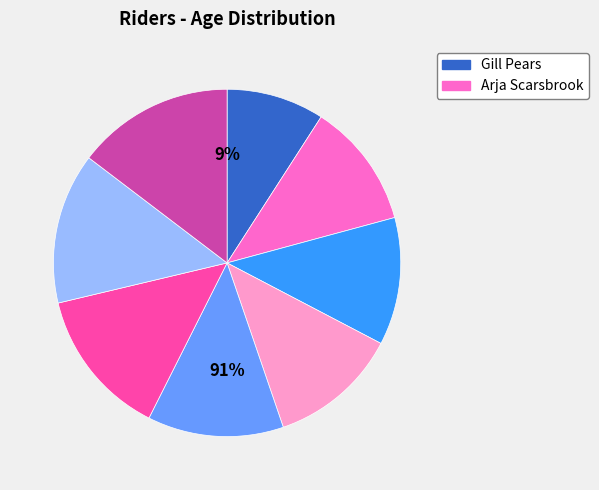

Is there any slice that represents more than half of the pie?

No